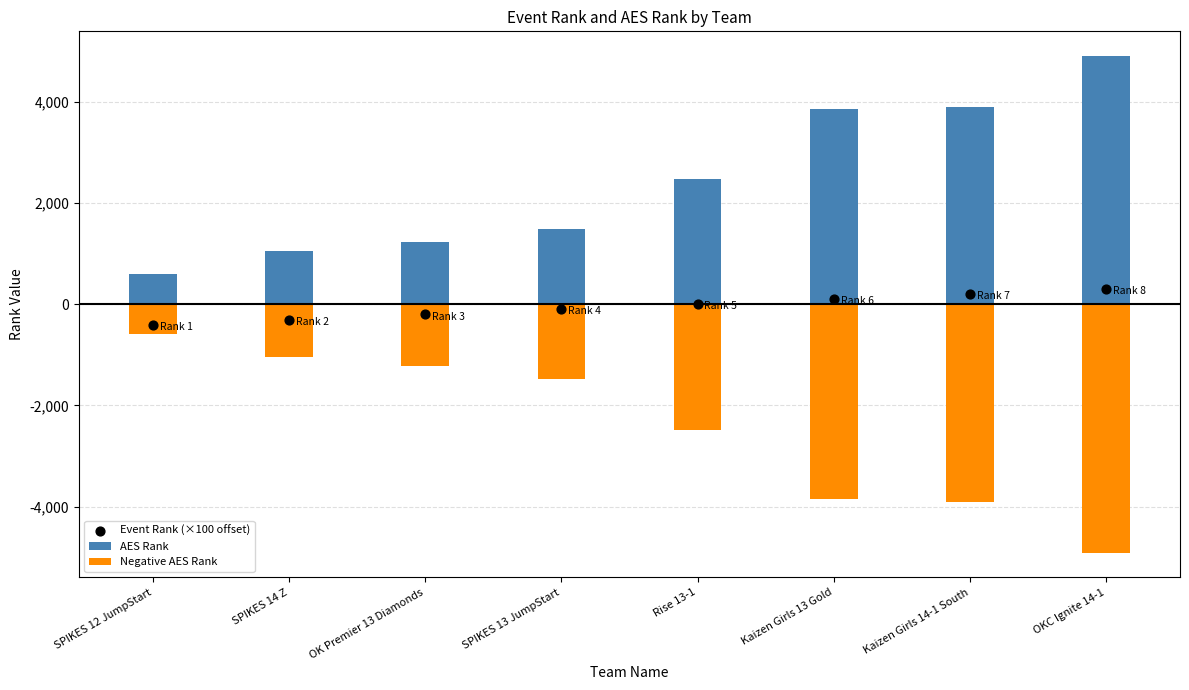

Which series reaches the maximum Y coordinate?

AES Rank